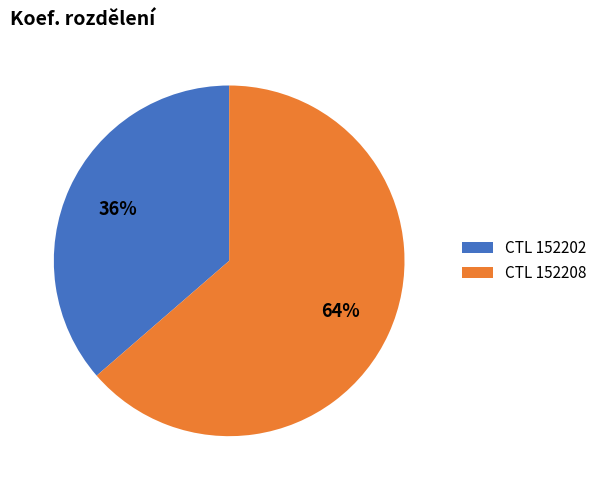

Count the number of slices in the pie.

2